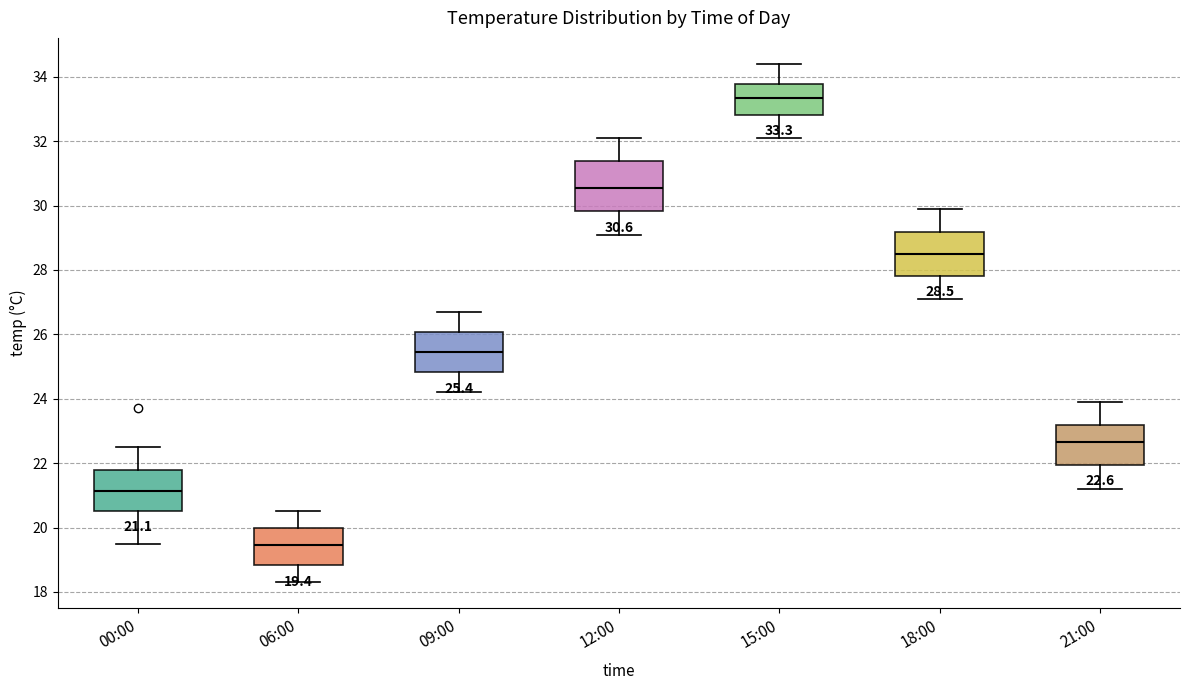

Which box has the lowest median line?

06:00